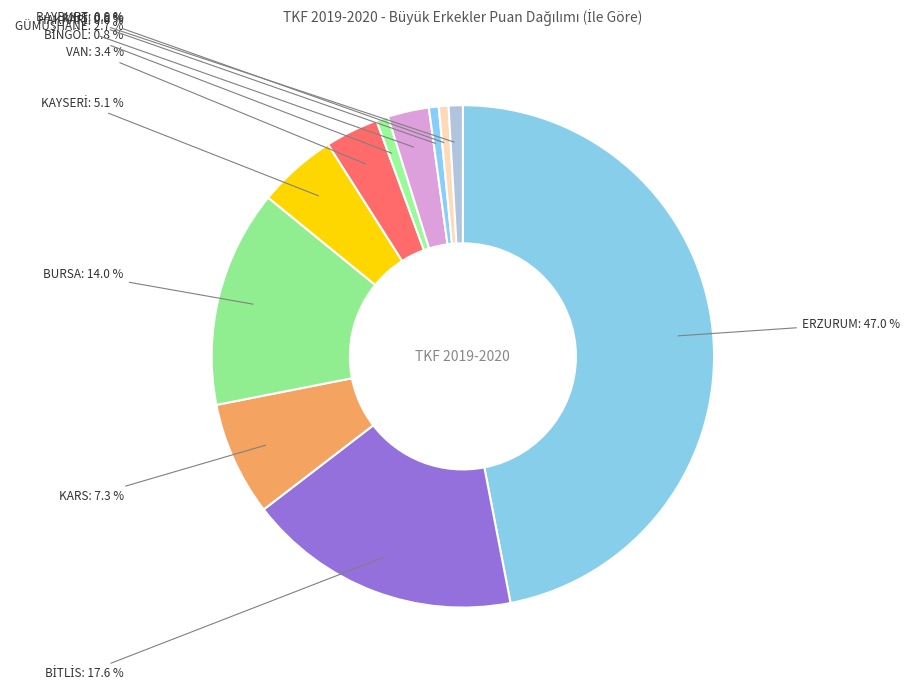

Does VAN account for over 50% of the chart?

No